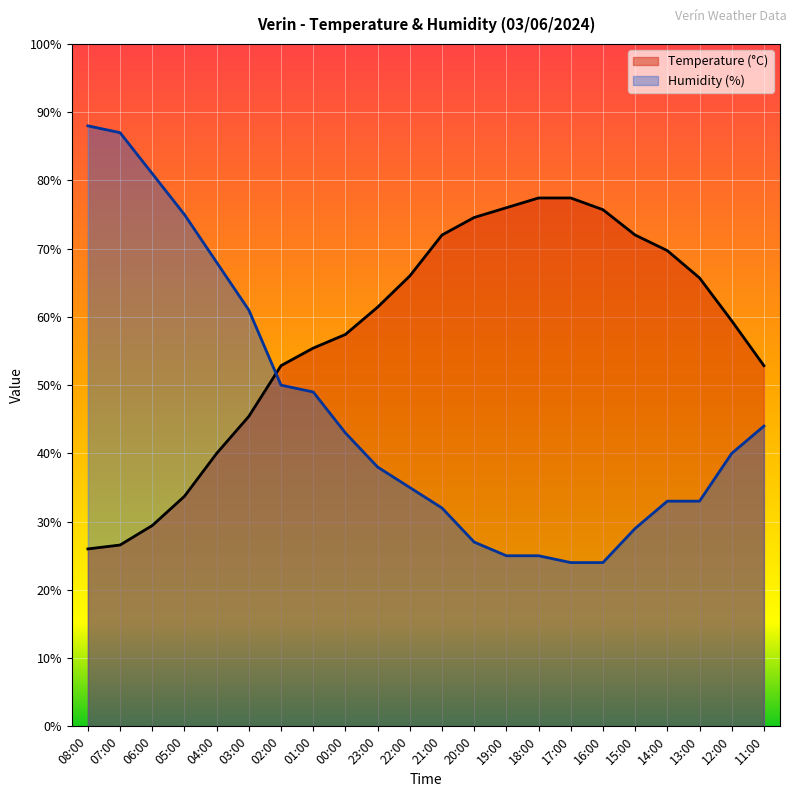

Reading left to right, transcribe all the data shown in this chart.

Temperature (C): 26.0	26.6	29.4	33.7	40.0	45.4	52.9	55.4	57.4	61.4	66.0	72.0	74.6	76.0	77.4	77.4	75.7	72.0	69.7	65.7	59.4	52.9
Humidity (%): 88.0	87.0	81.0	75.0	68.0	61.0	50.0	49.0	43.0	38.0	35.0	32.0	27.0	25.0	25.0	24.0	24.0	29.0	33.0	33.0	40.0	44.0